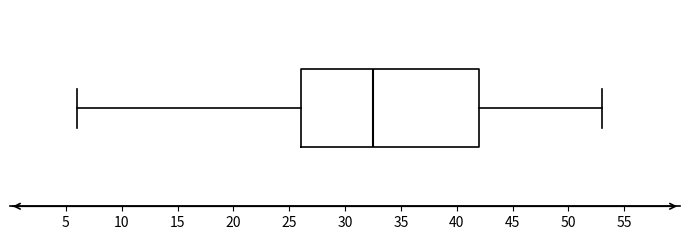

Read this box plot against the x-axis: the position of the median line, the range covered by the box, and the ends of both whiskers. The values are not printed on the chart, so give them approximately, as read against the axis.

median 32.5, box 26.0 to 42.0, whiskers 6.0 to 53.0